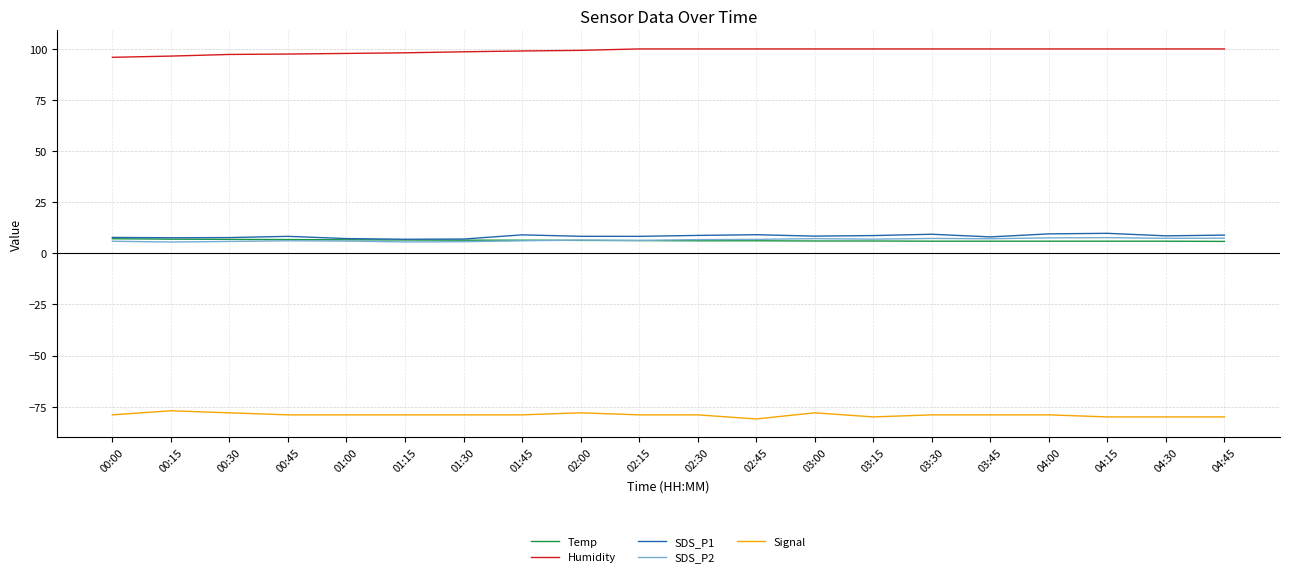

What is the sum of the Temp values at 01:00 and 03:45?

12.5